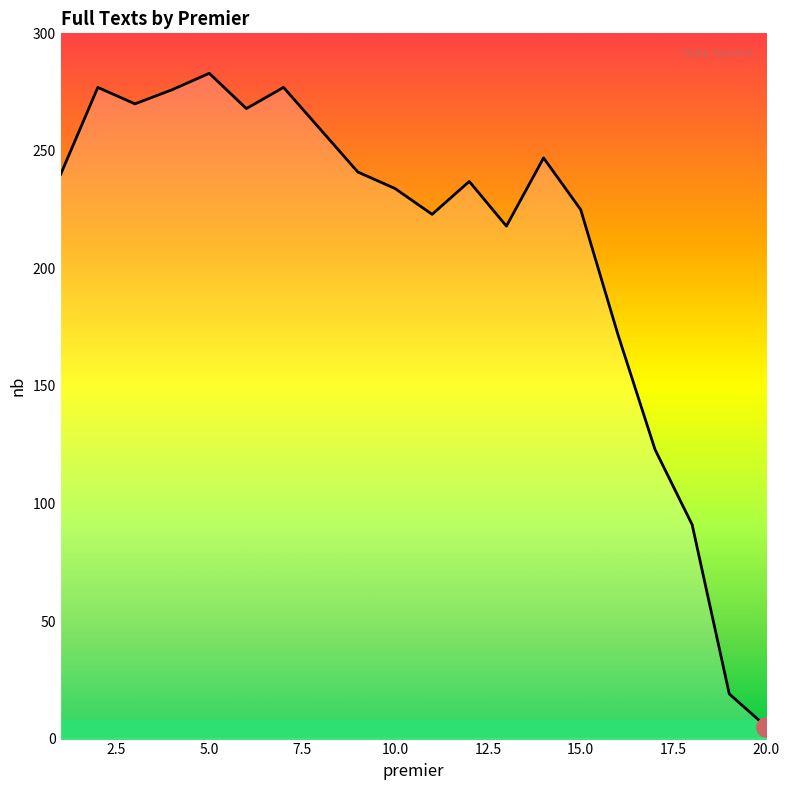

True or false: the data has more than 2 interior local peaks.

True